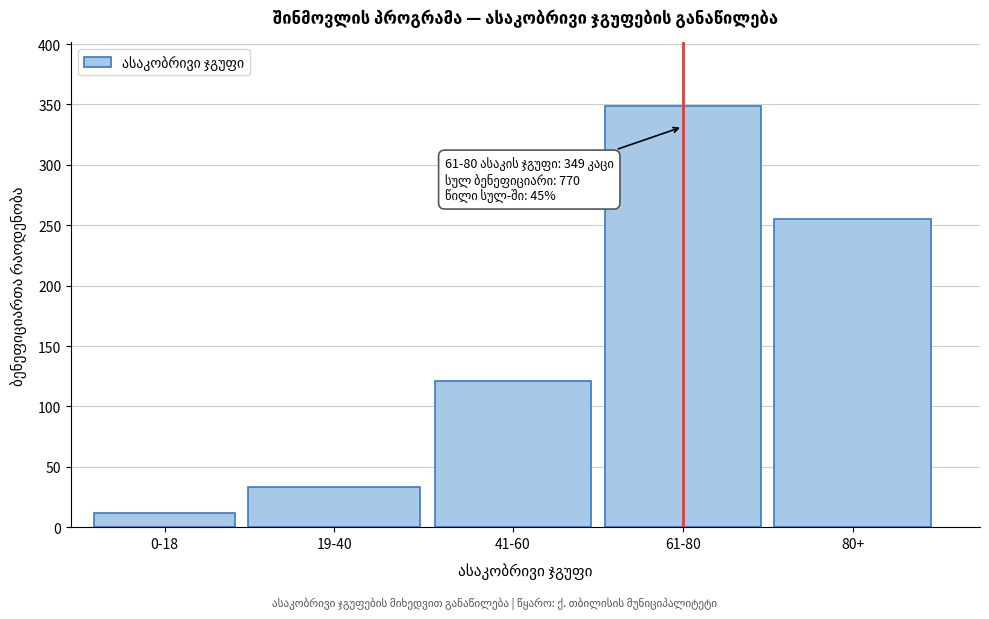

Reading left to right, transcribe all the data shown in this chart.

12	33	121	349	255